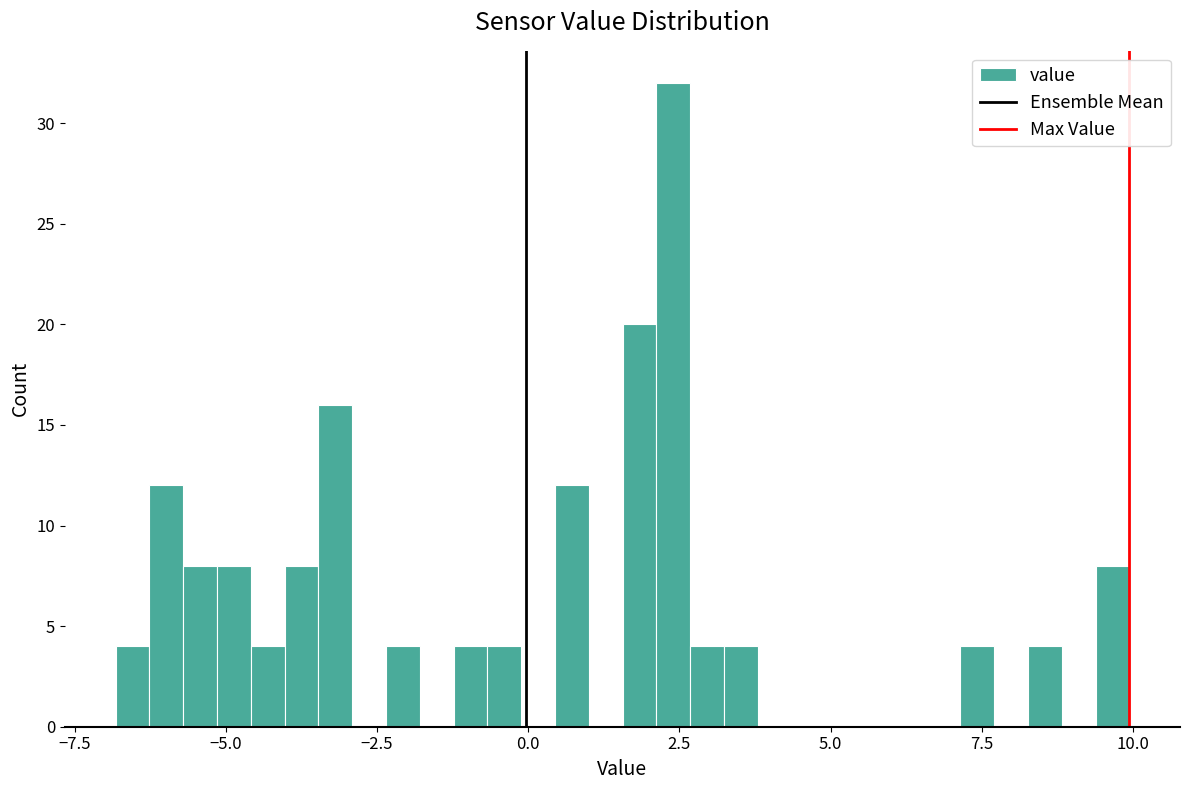

Around what value on the x-axis is the tallest bar? Give the approximate position of its centre, as read against the axis.

2.5